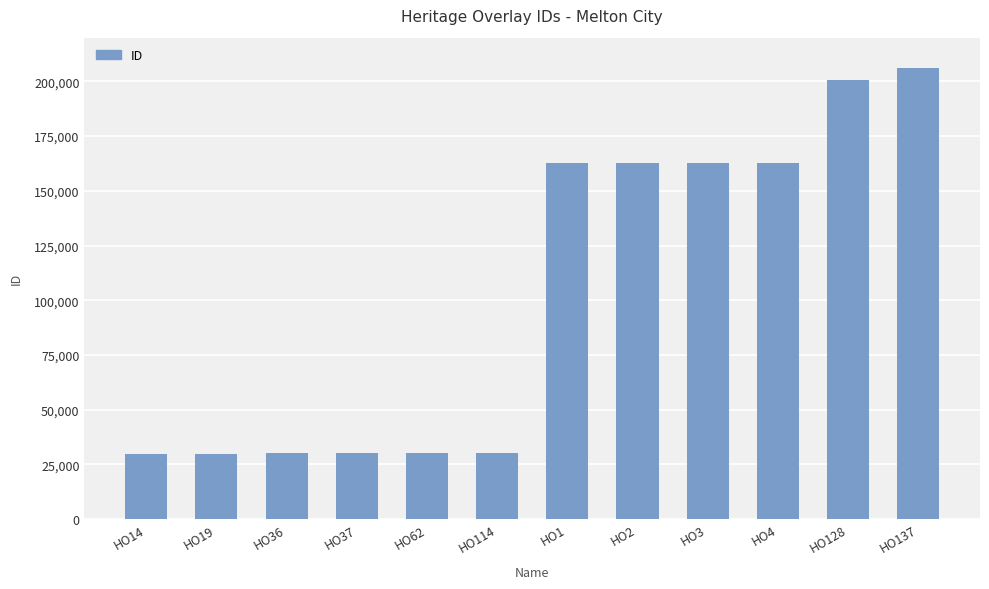

How many data points are less than 162925?

6